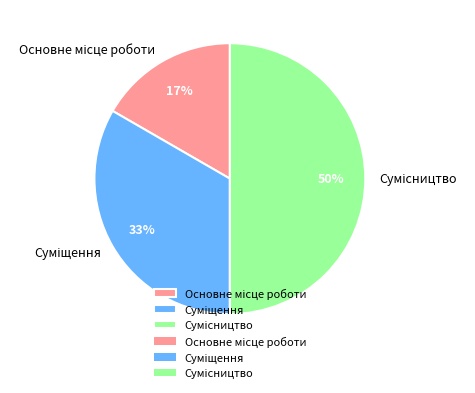

To the nearest percent, what is the average slice percentage?

33%